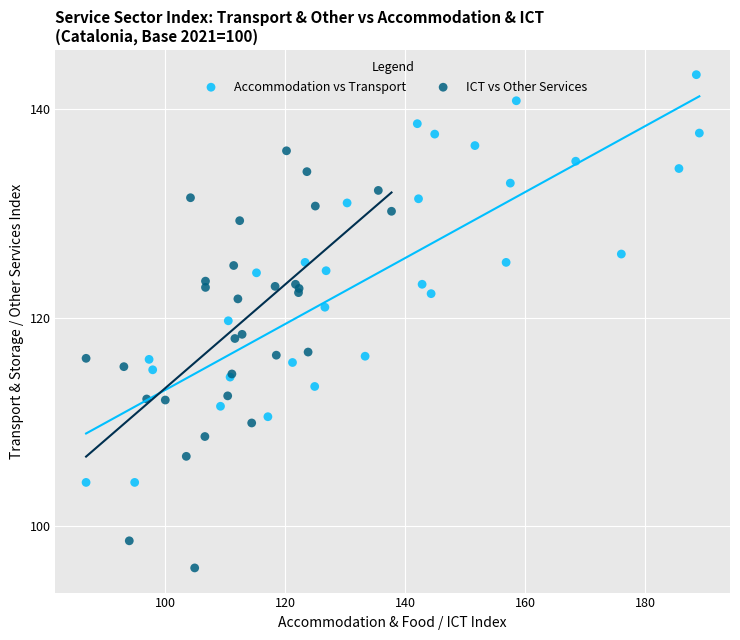

Which series reaches the maximum Y coordinate?

Accommodation vs Transport